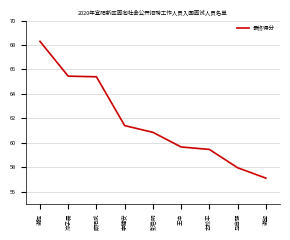

At which category does the chart reach its peak across all series?

谢晖